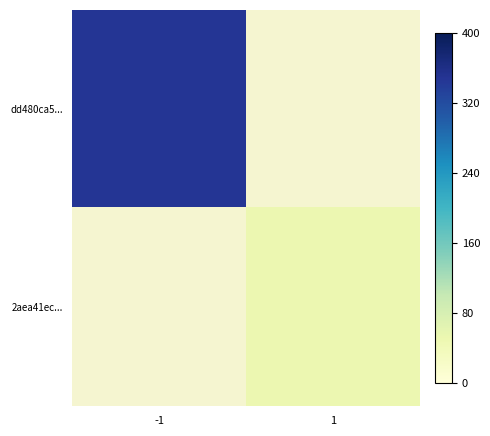

The value of dd480ca5... at -1 is 348.0. True or false?

True